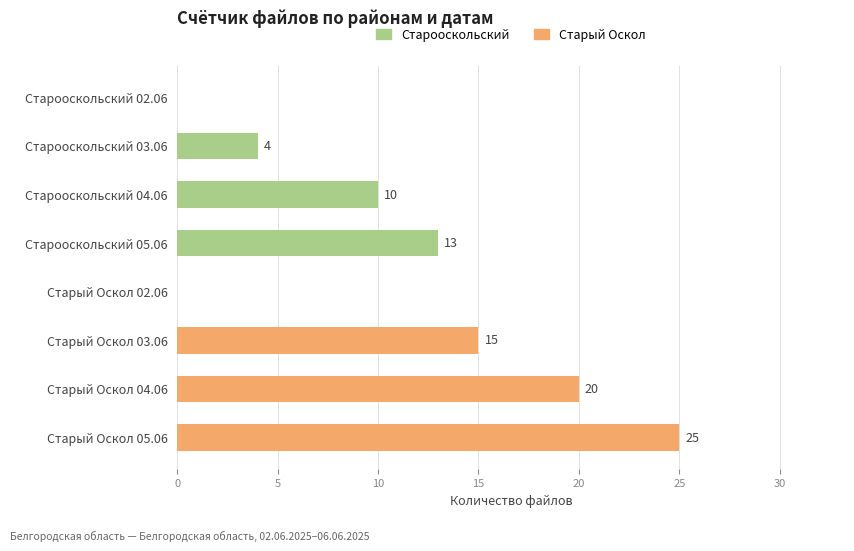

Count the number of data series in this chart.

1